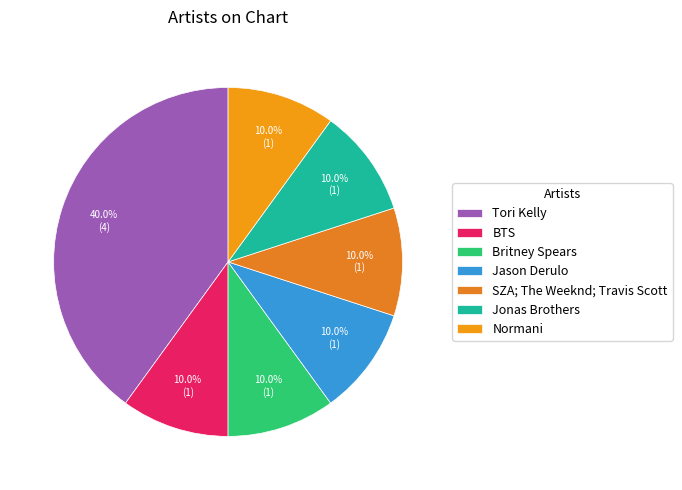

To the nearest percent, what is the average slice percentage?

14%